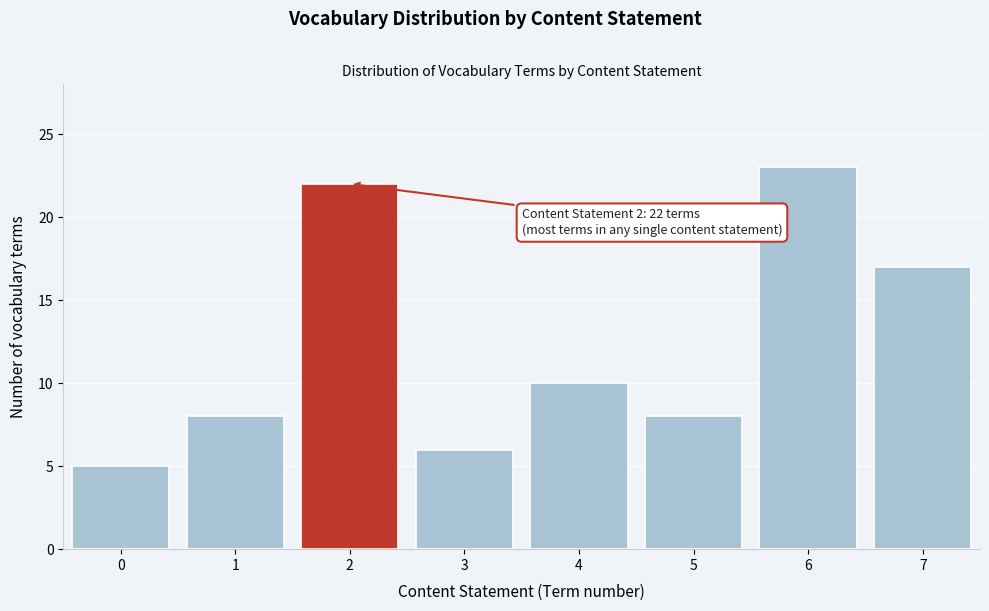

Reading left to right, transcribe all the data shown in this chart.

5	8	22	6	10	8	23	17